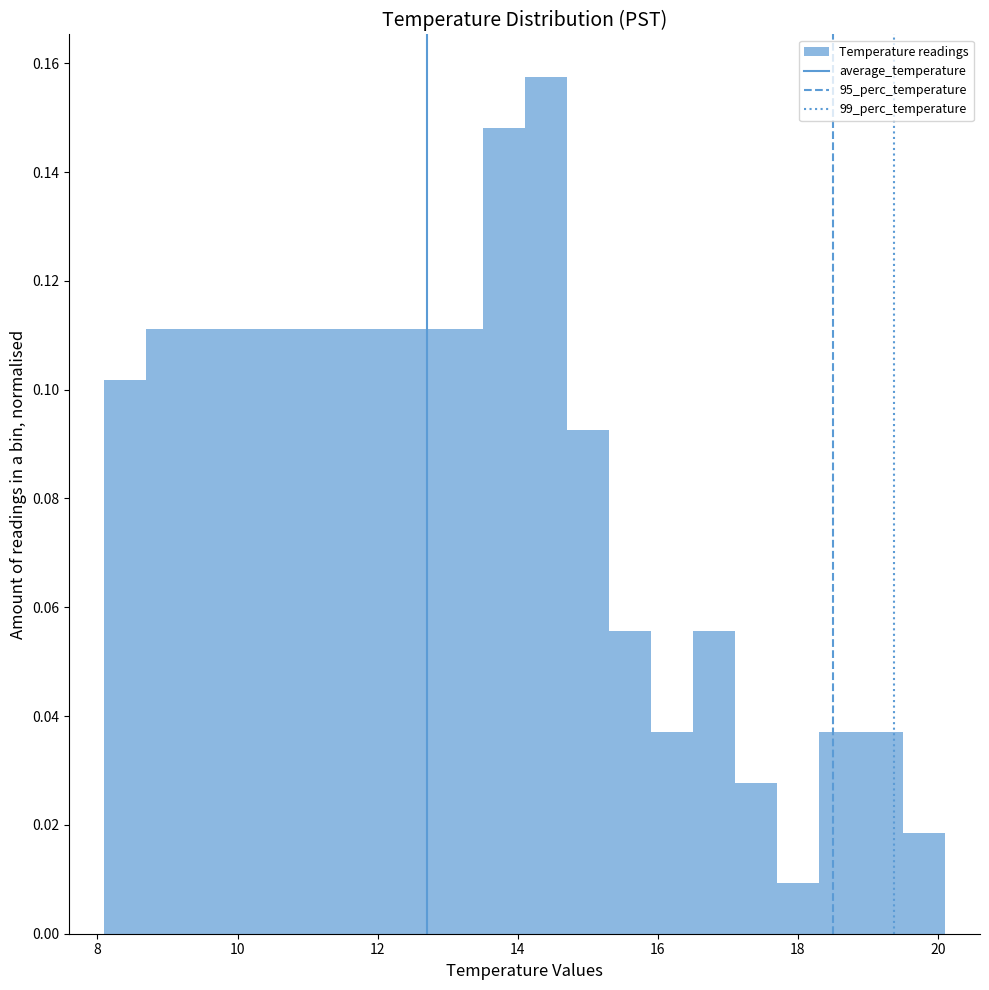

Around what value on the x-axis is the tallest bar? Give the approximate position of its centre, as read against the axis.

14.4